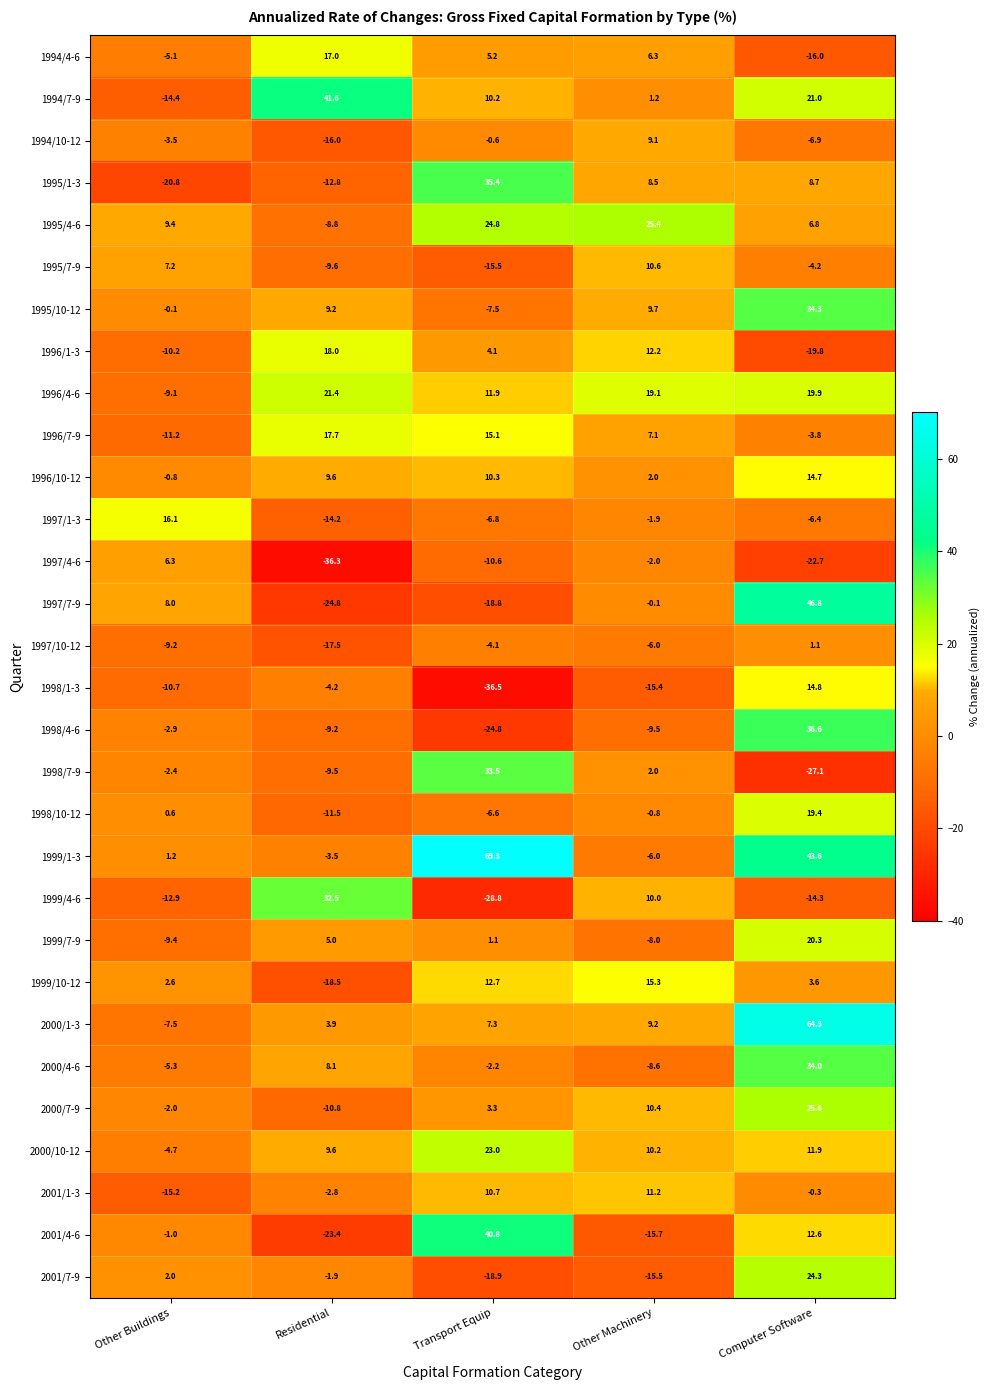

Where does the 2001/7-9 series first go above -1?

Other Buildings